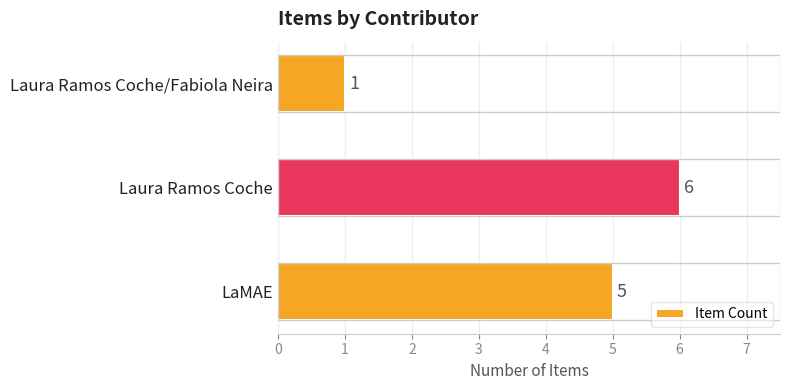

Rank the categories by value from highest to lowest.

Laura Ramos Coche, LaMAE, Laura Ramos Coche/Fabiola Neira